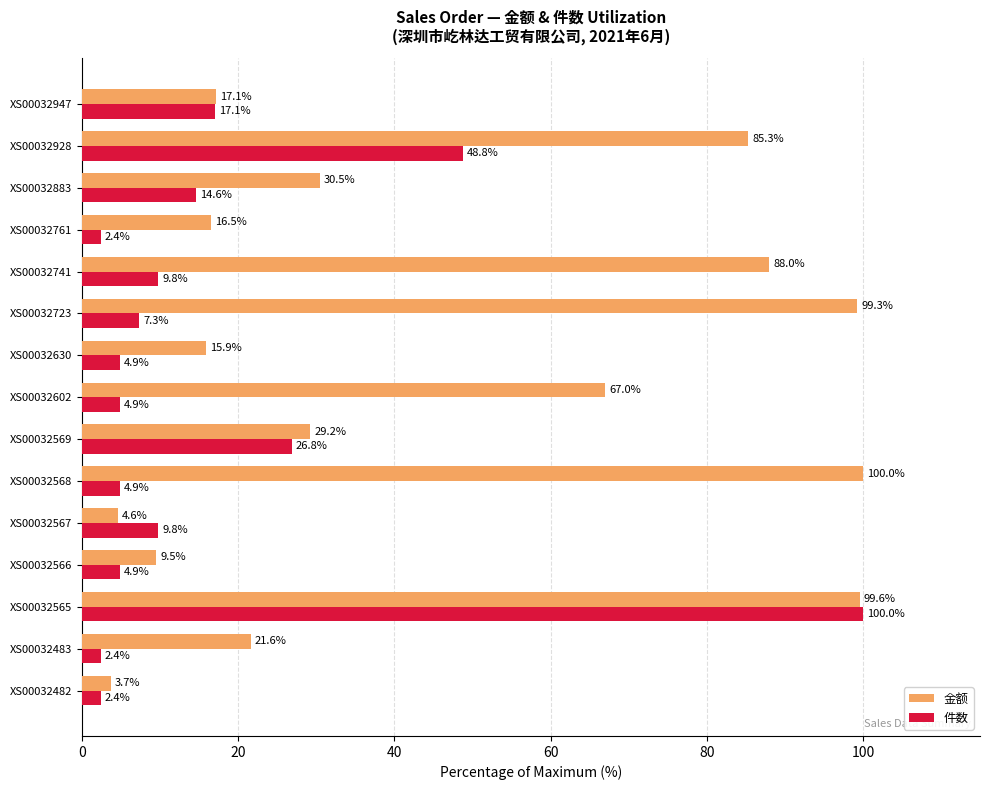

What is the lowest value of the 金额 series?

3.7